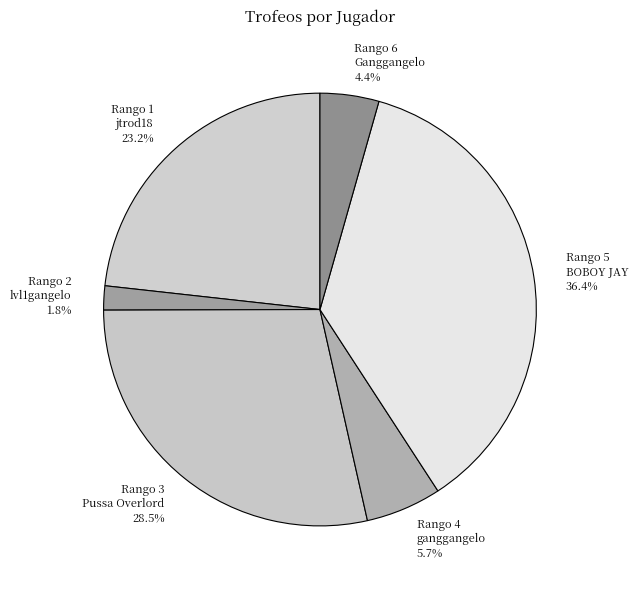

How many slices are in this pie chart?

6